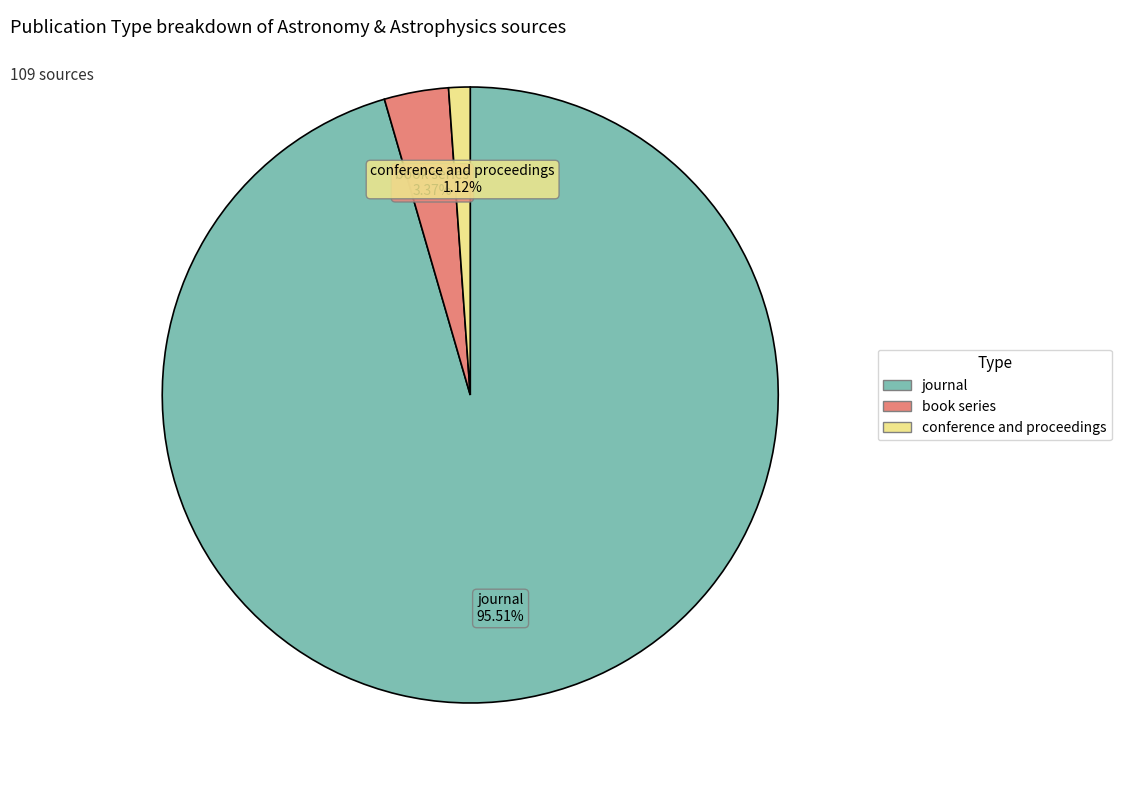

The conference and proceedings slice represents 1% of the pie. True or false?

True